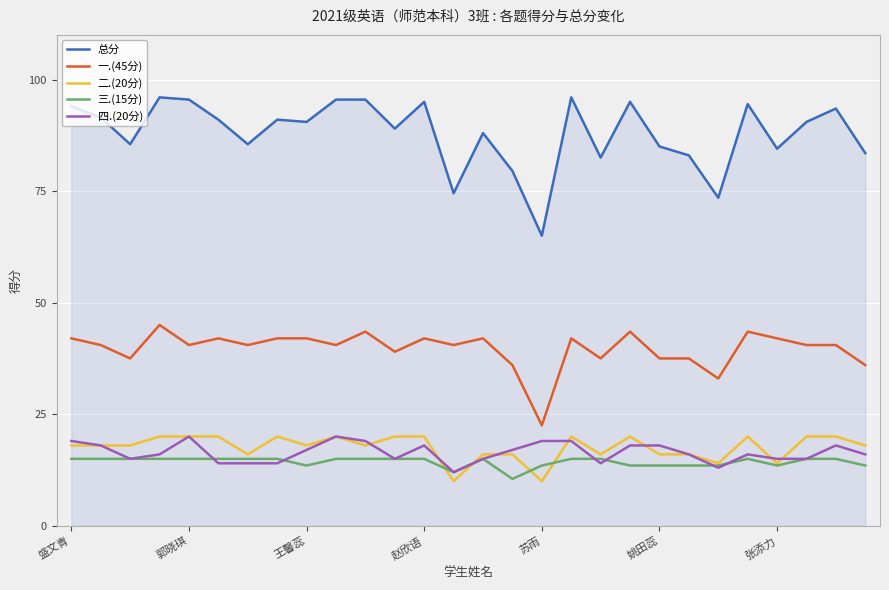

Does the chart display data point markers on the line(s)?

No